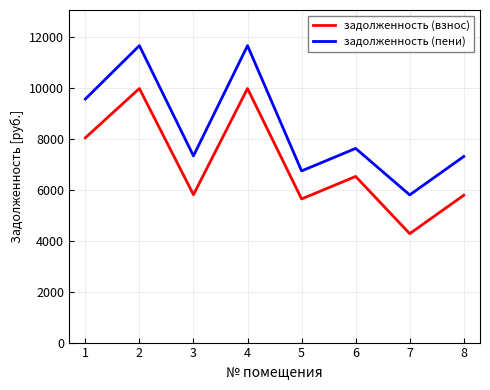

List the series in order of their overall mean, lowest first.

задолженность (взнос), задолженность (пени)